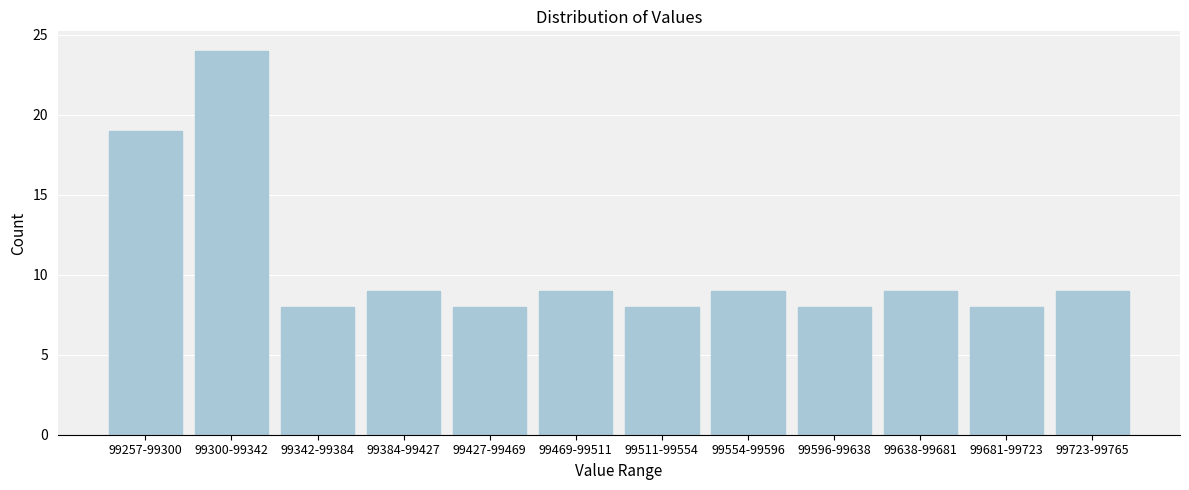

Reading left to right, list all the values displayed in this chart.

99257-99300=19	99300-99342=24	99342-99384=8	99384-99427=9	99427-99469=8	99469-99511=9	99511-99554=8	99554-99596=9	99596-99638=8	99638-99681=9	99681-99723=8	99723-99765=9